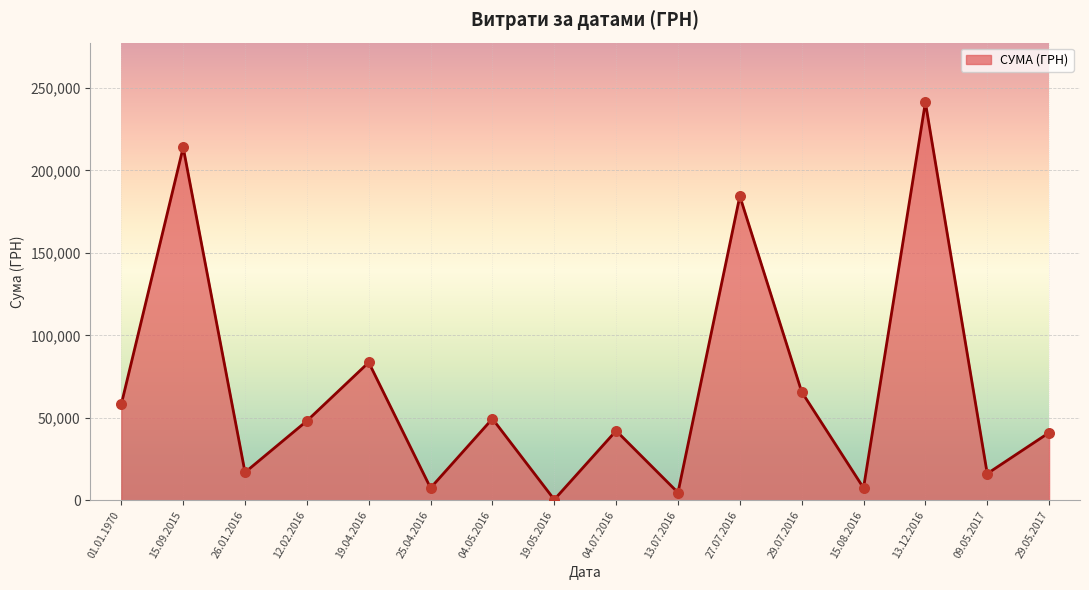

Which has a higher value, 13.12.2016 or 04.05.2016?

13.12.2016